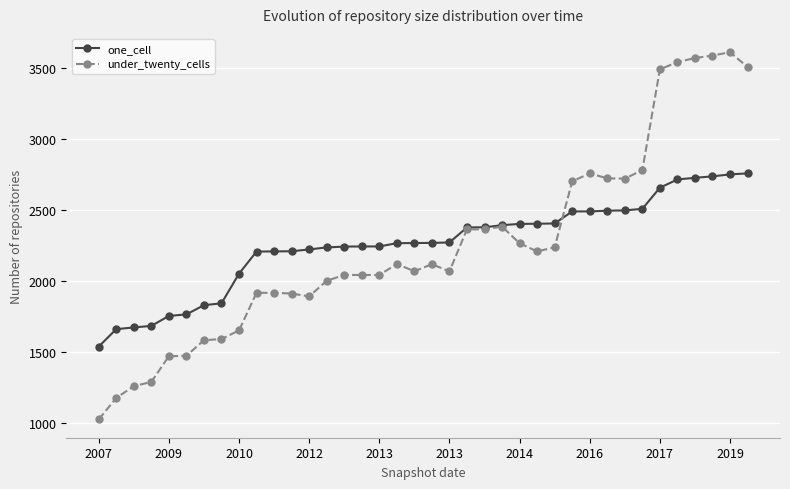

At how many categories does at least one series exceed 3175?

6